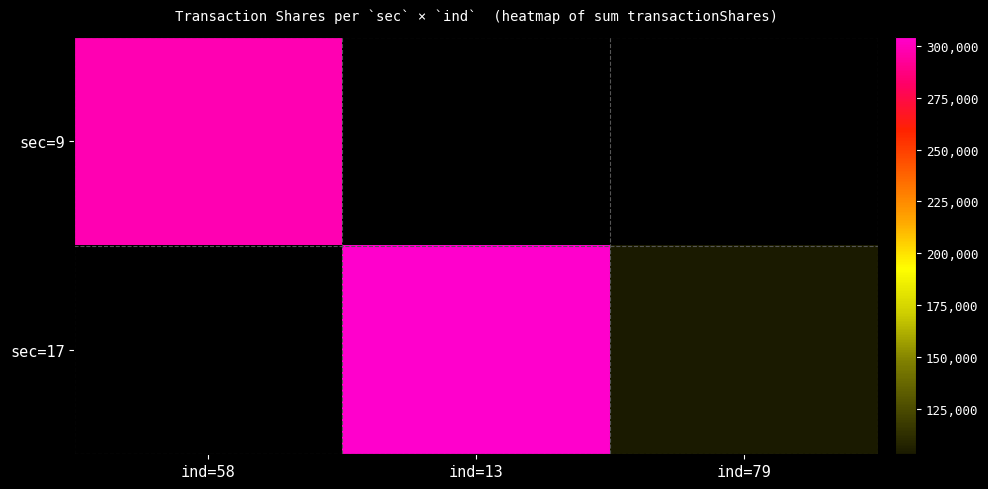

Which category has the highest value across all series?

ind=13